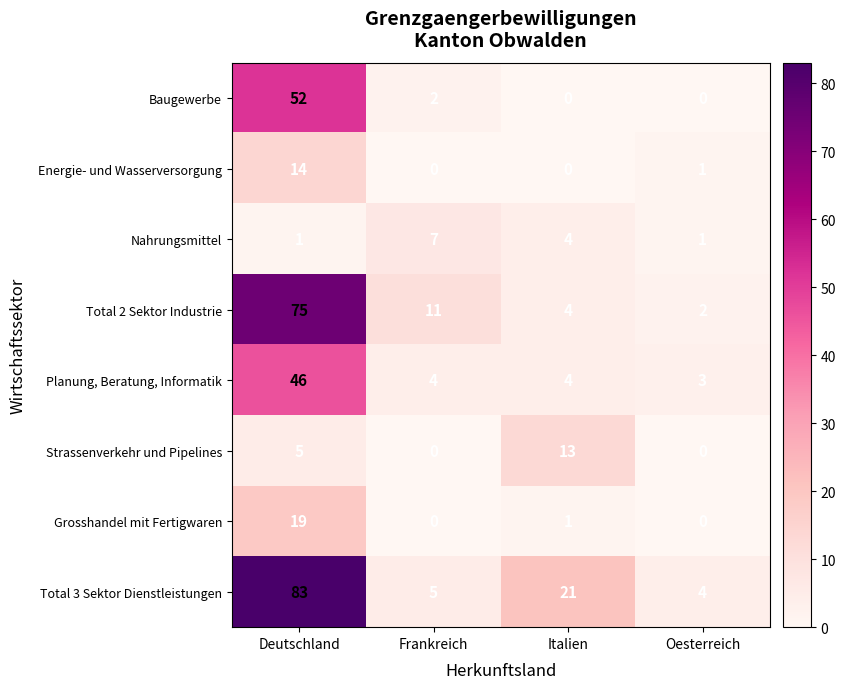

The value of Total 2 Sektor Industrie at Italien is 4. True or false?

True